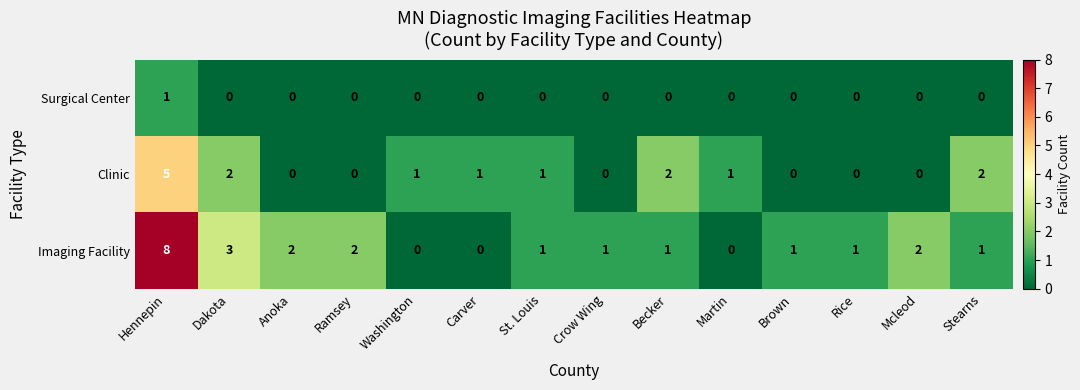

What is the difference between the highest and lowest values at Dakota?

3